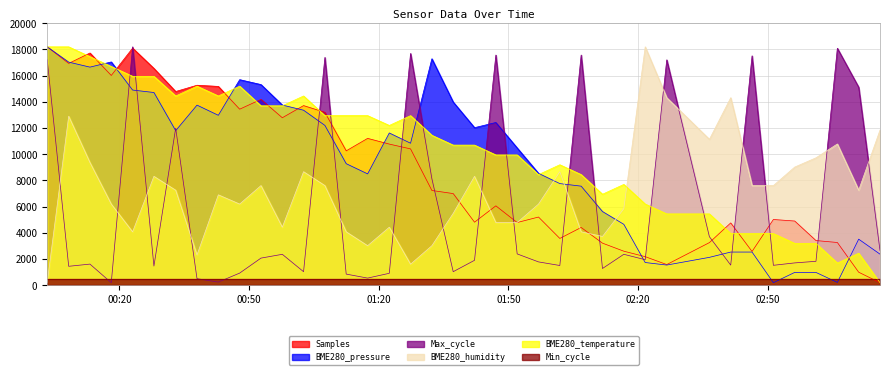

What is the total value across all series at 2024/02/04 02:11:46?

20811.8